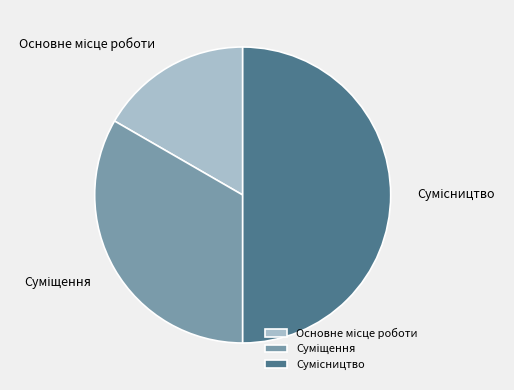

Is there any slice that represents more than half of the pie?

No